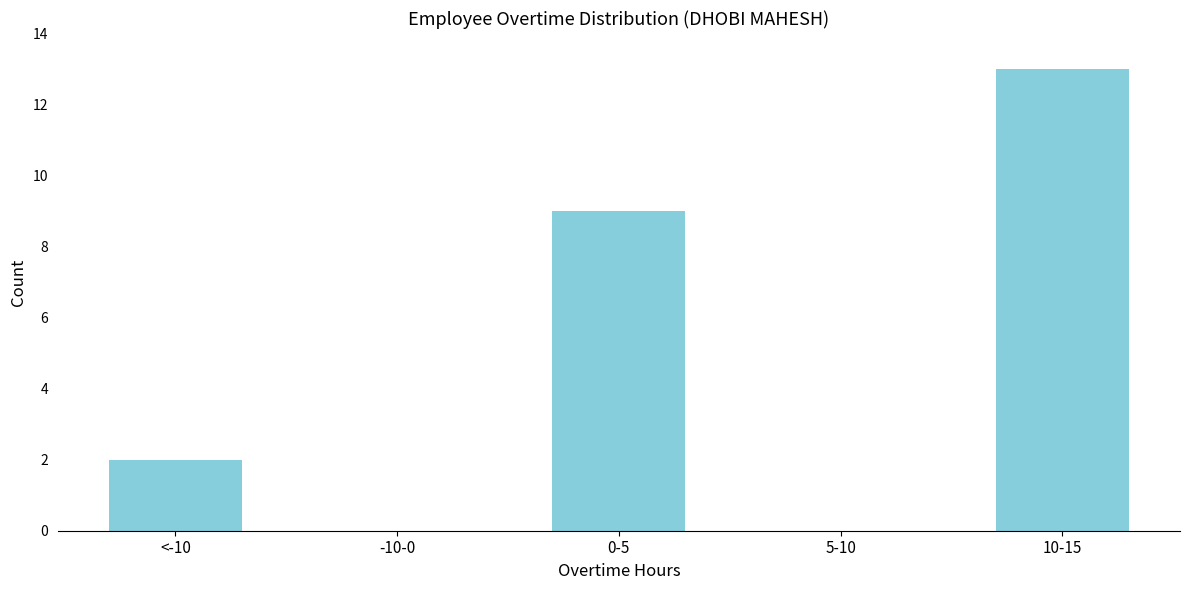

Reading left to right, extract all data points from this chart.

<-10=2	-10-0=0	0-5=9	5-10=0	10-15=13